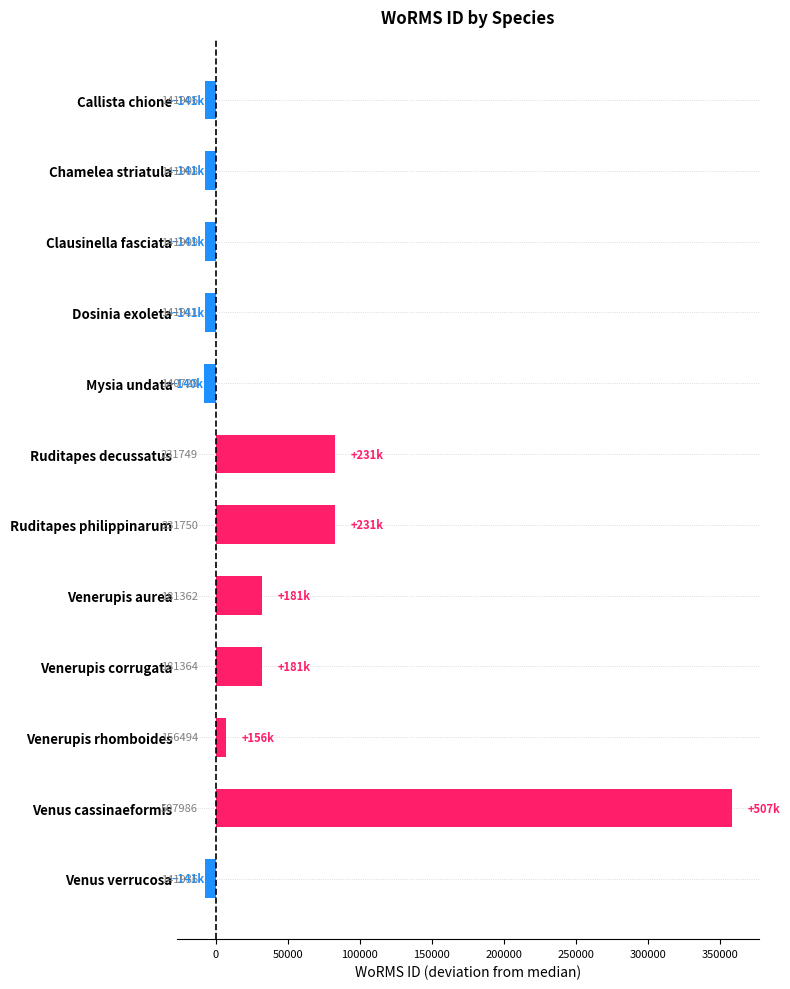

Does the chart contain any negative values?

Yes